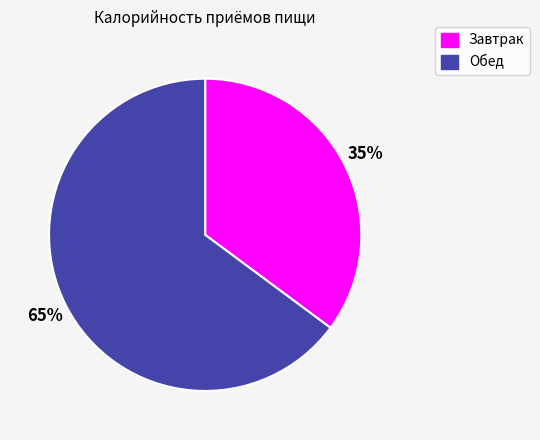

What percentage is the Обед slice, to the nearest percent?

65%